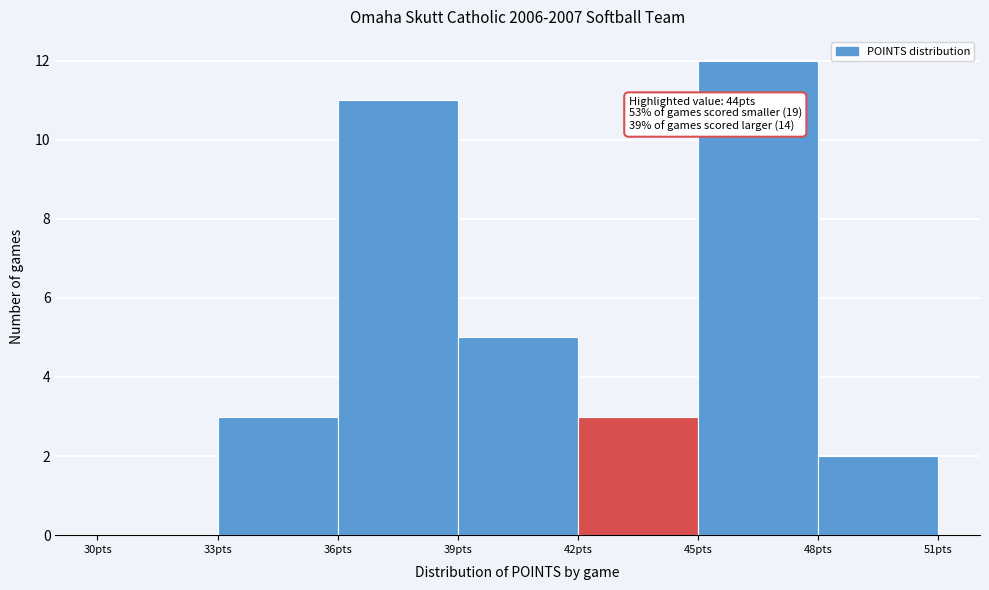

Over which range of the x-axis is the bar tallest?

45 to 48